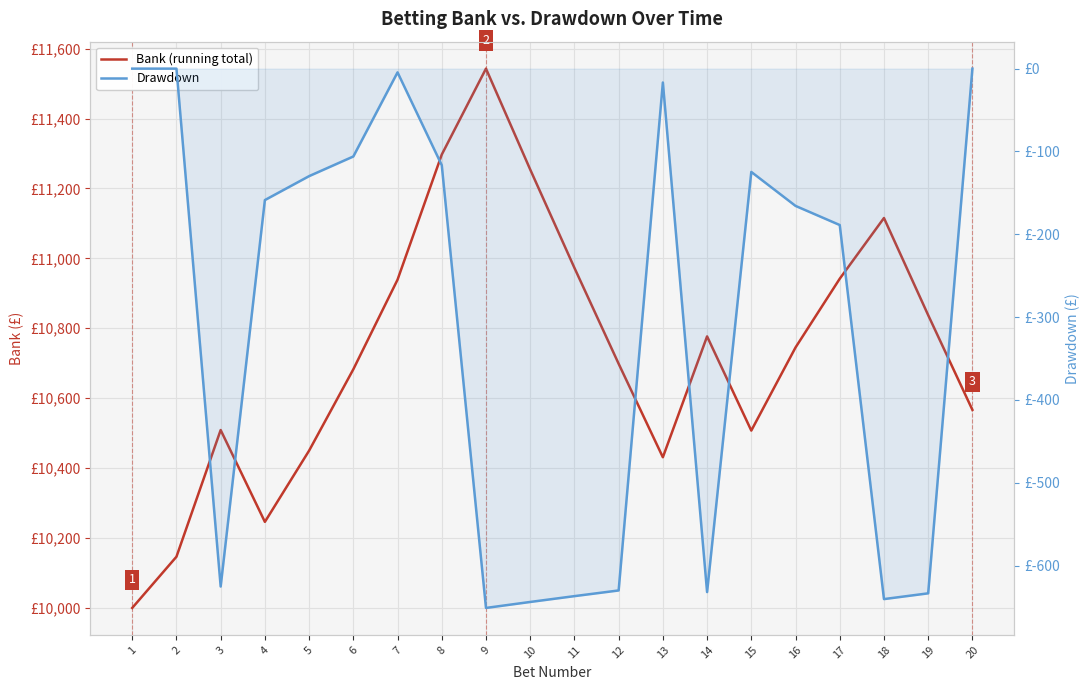

At which category does Bank (running total) reach its first local peak?

3